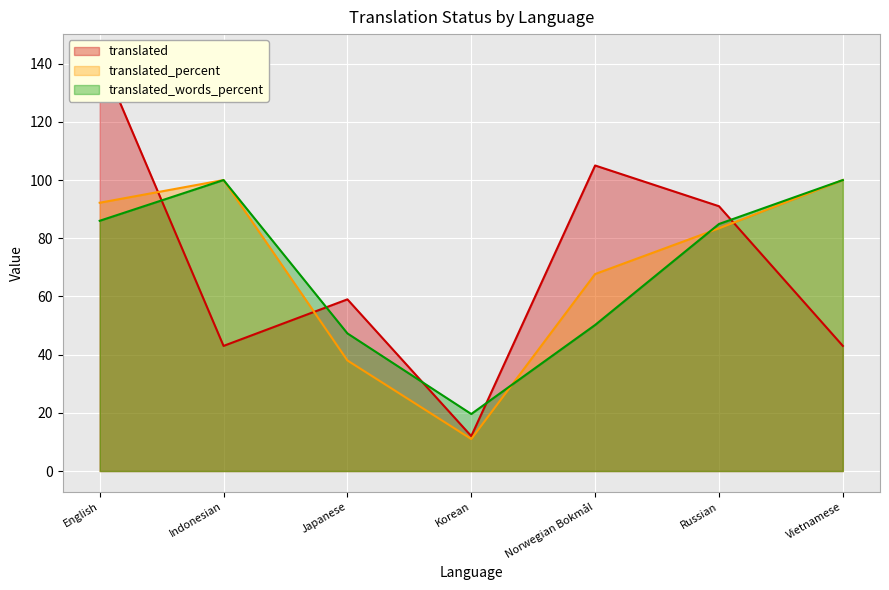

True or false: translated_percent and translated_words_percent intersect in this chart.

True